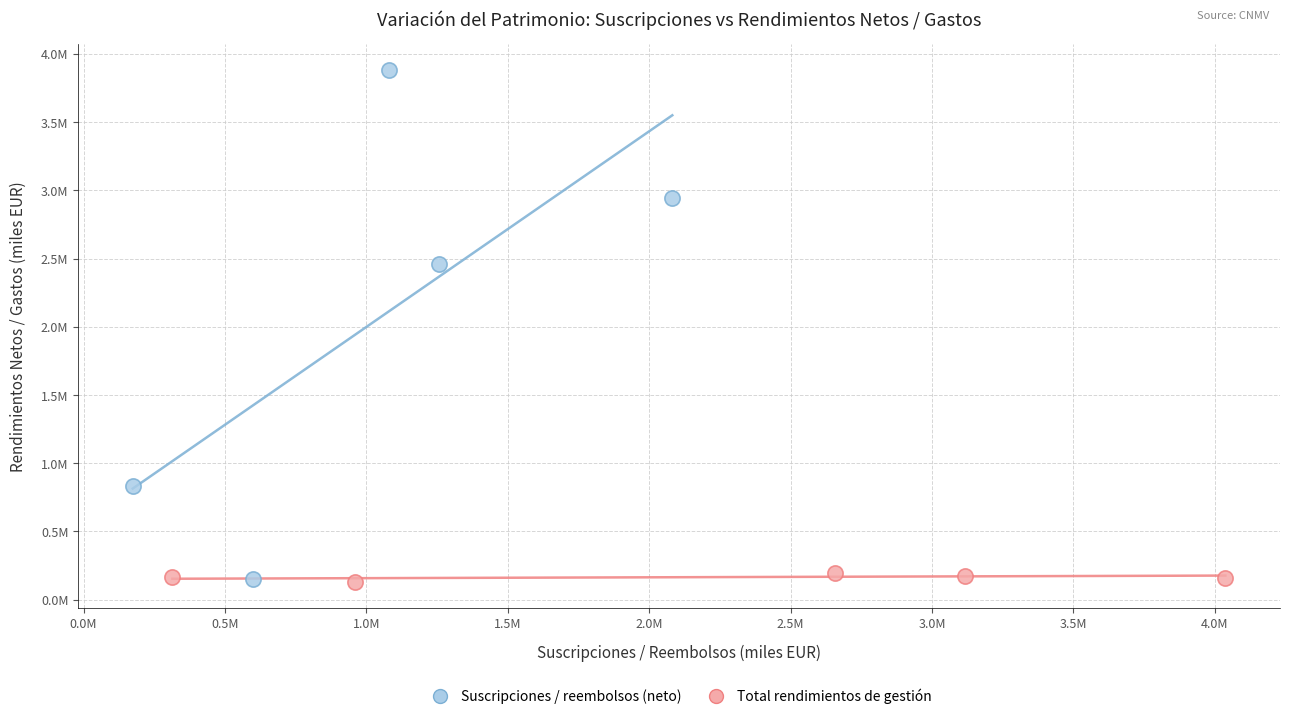

What are all the series names shown in the legend?

Suscripciones / reembolsos (neto), Total rendimientos de gestión